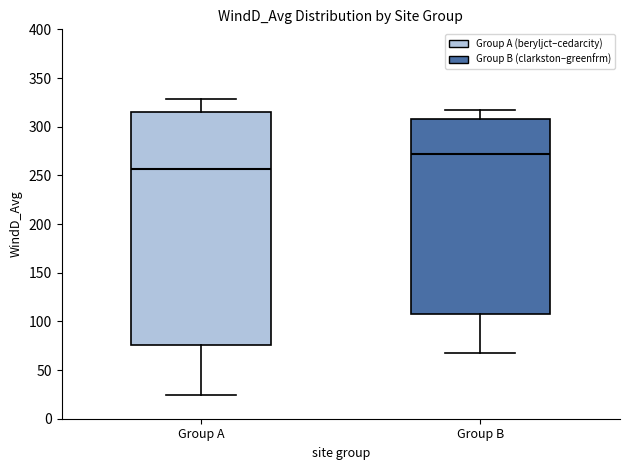

Which box has the highest median line?

Group B